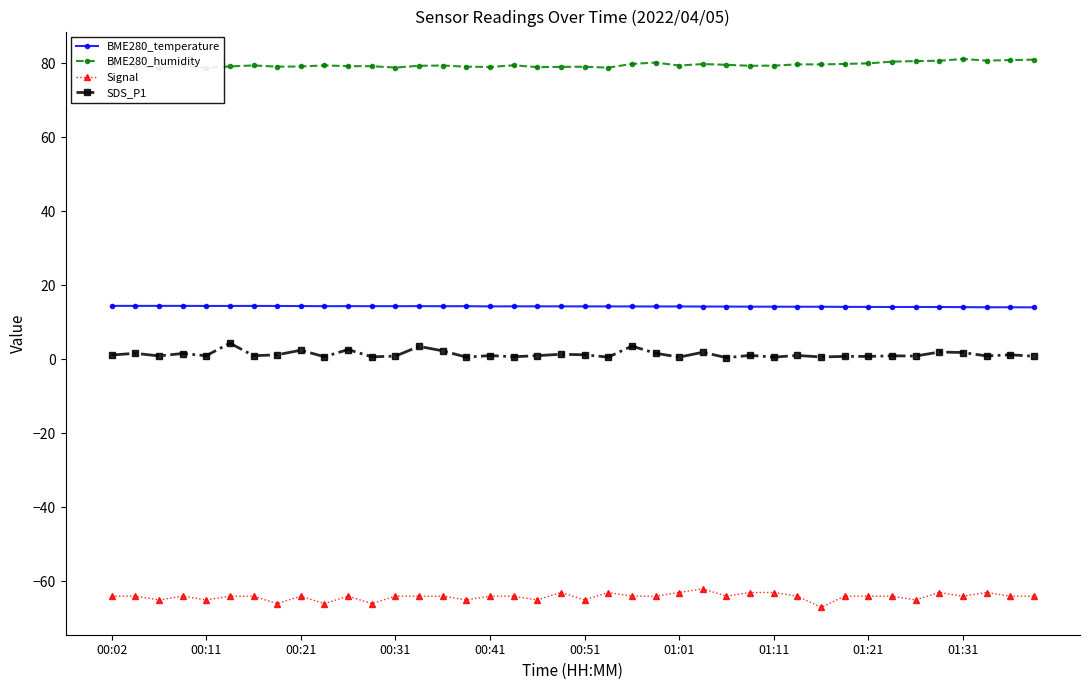

Is this an area chart (filled region under the line)?

No